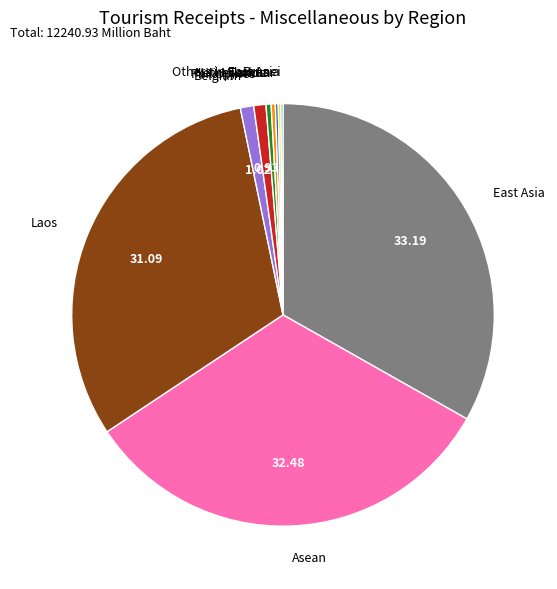

Which category has the biggest portion of the pie?

East Asia